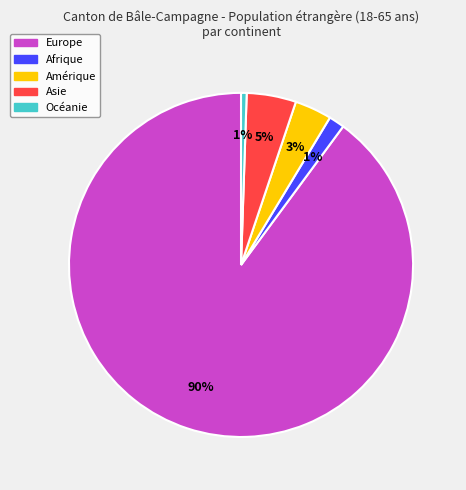

To the nearest percent, what is the difference between the Océanie and Europe slice percentages?

89%